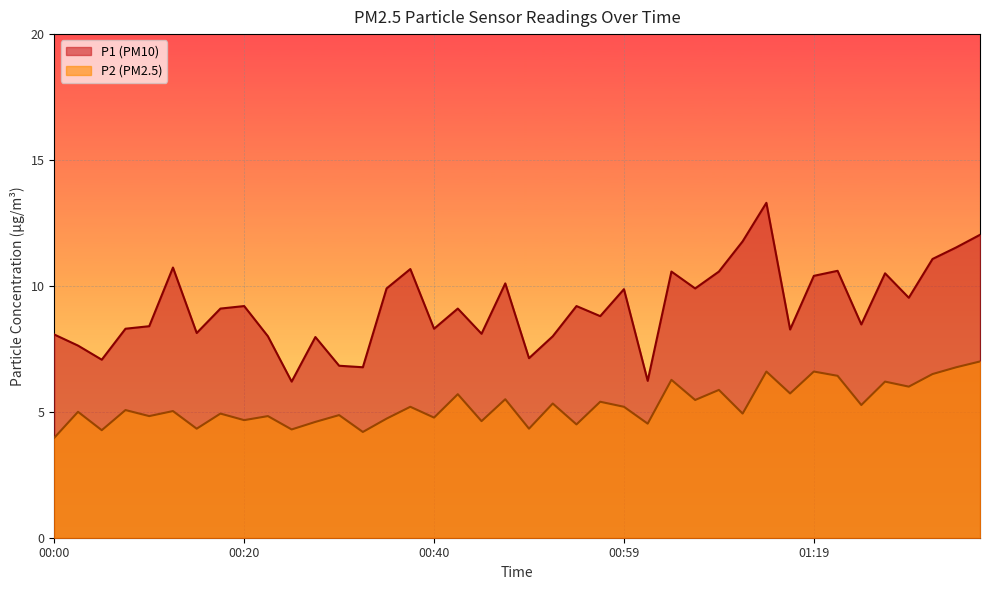

How many lines are shown in the chart?

2